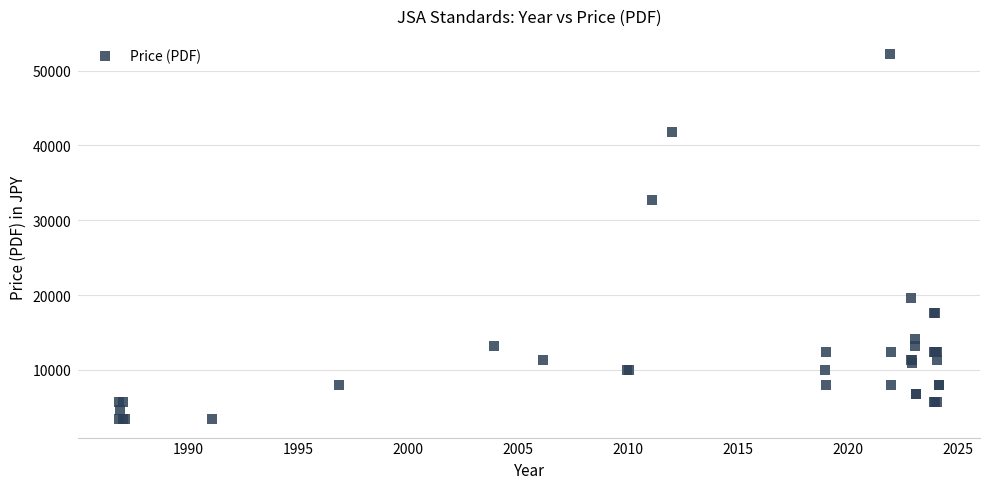

What Y value in the scatter plot is closest to 27800?

32700